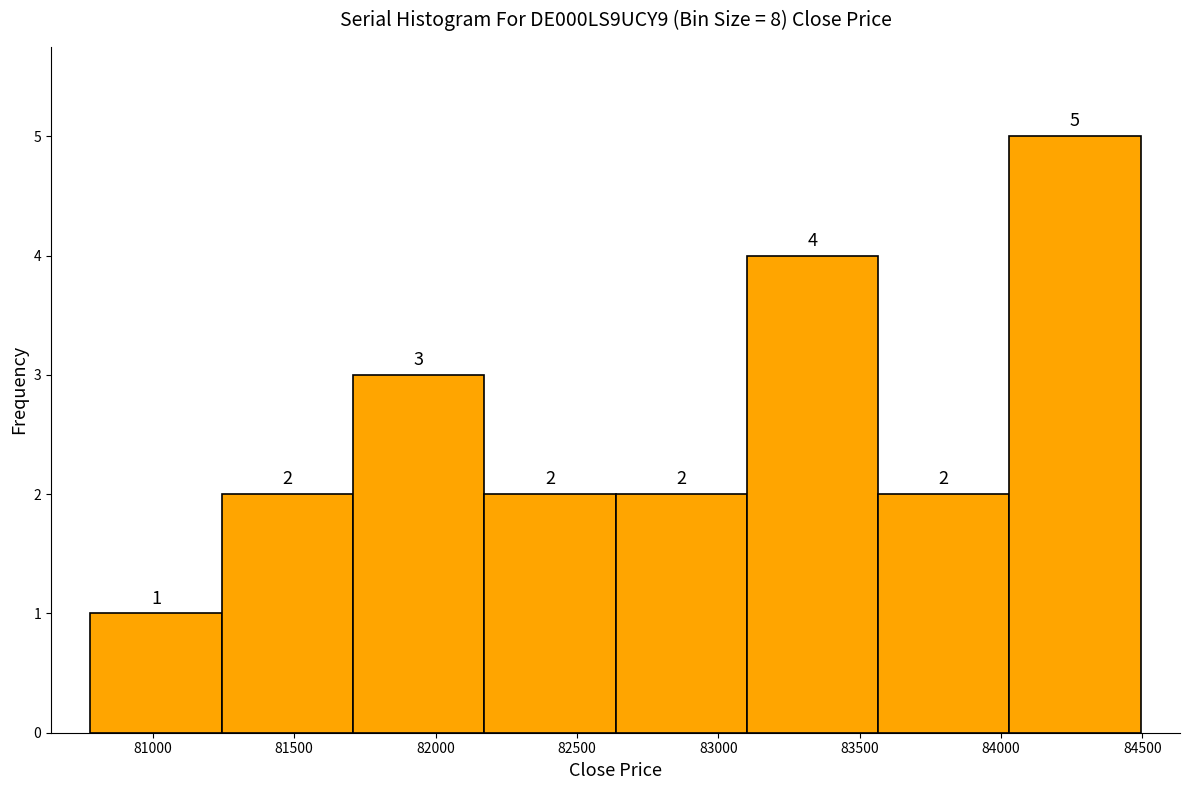

What is the height of the bar covering 83100 to 83550 on the x-axis? The bar edges are not printed on the chart, so give them approximately, as read against the axis.

4